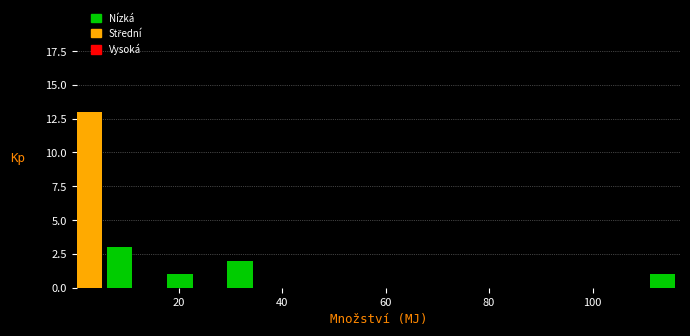

Read against the x-axis, roughly where is the centre of the tallest bar?

2